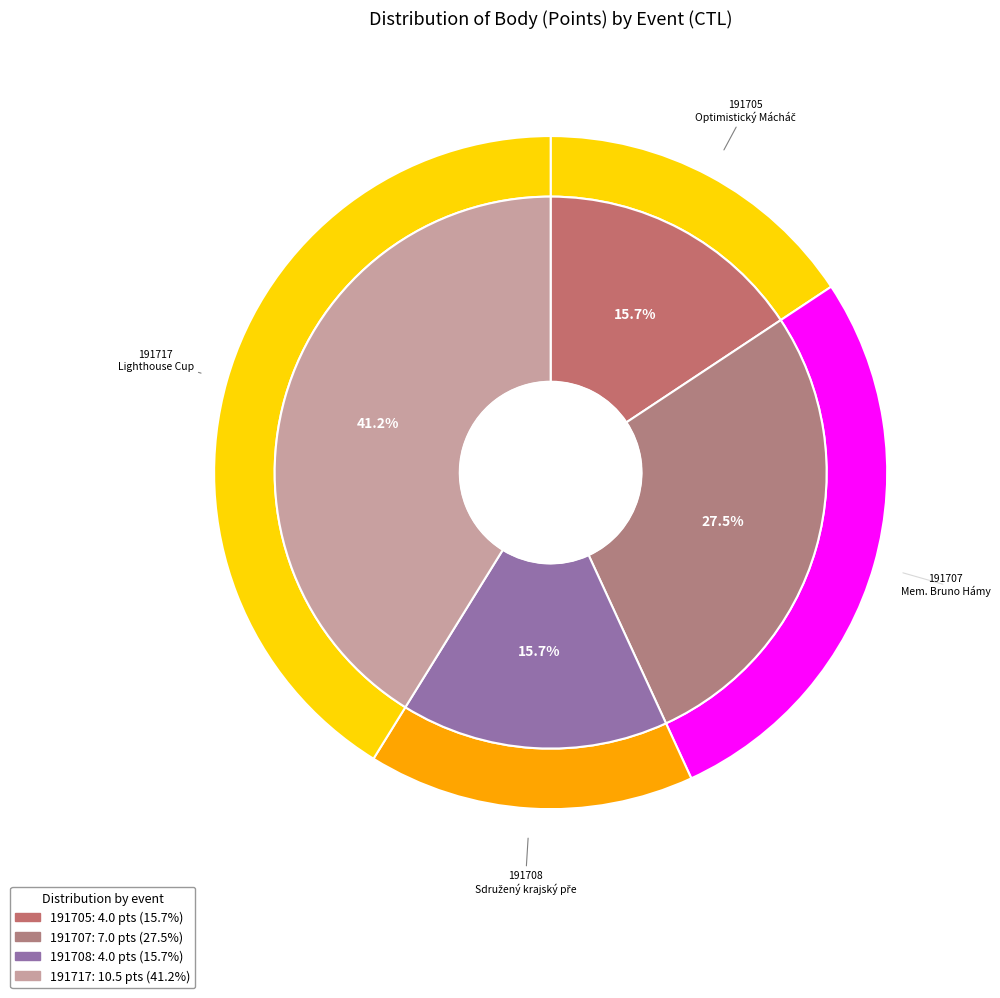

Does 191717 account for over 50% of the chart?

No